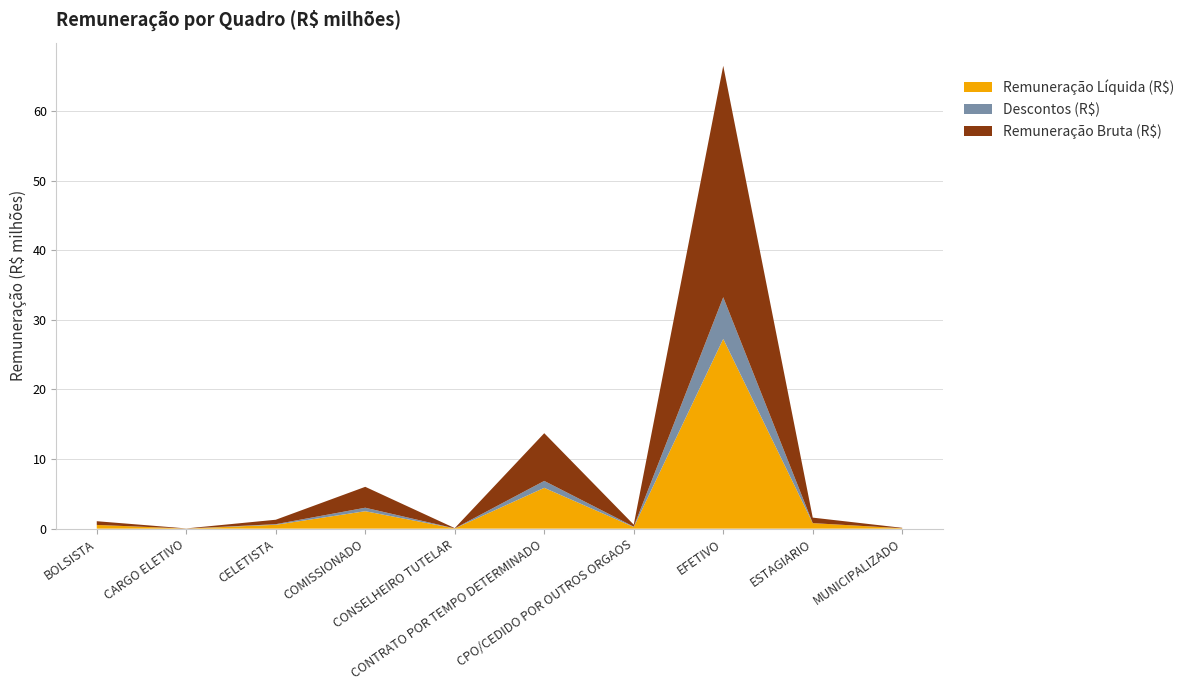

Reading left to right, transcribe all the data shown in this chart.

Remuneração Bruta (R$): BOLSISTA=533925.0	CARGO ELETIVO=15362.9	CELETISTA=639679.6	COMISSIONADO=3005110.4	CONSELHEIRO TUTELAR=37251.7	CONTRATO POR TEMPO DETERMINADO=6858392.4	CPO/CEDIDO POR OUTROS ORGAOS=285598.9	EFETIVO=33260094.7	ESTAGIARIO=791772.3	MUNICIPALIZADO=58590.0
Descontos (R$): BOLSISTA=0.0	CARGO ELETIVO=3656.4	CELETISTA=85772.3	COMISSIONADO=499346.3	CONSELHEIRO TUTELAR=4450.6	CONTRATO POR TEMPO DETERMINADO=992911.9	CPO/CEDIDO POR OUTROS ORGAOS=47499.9	EFETIVO=5988636.8	ESTAGIARIO=557.0	MUNICIPALIZADO=2411.8
Remuneração Líquida (R$): BOLSISTA=533925.0	CARGO ELETIVO=11706.5	CELETISTA=553907.4	COMISSIONADO=2505764.1	CONSELHEIRO TUTELAR=32801.1	CONTRATO POR TEMPO DETERMINADO=5865480.5	CPO/CEDIDO POR OUTROS ORGAOS=238099.0	EFETIVO=27271457.9	ESTAGIARIO=791215.3	MUNICIPALIZADO=56178.2